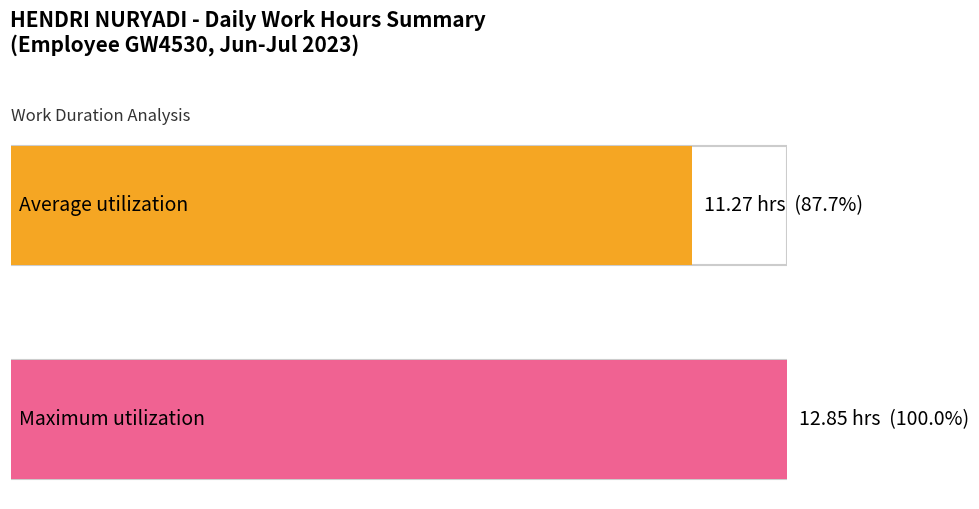

What is the maximum value shown in the chart?

12.8